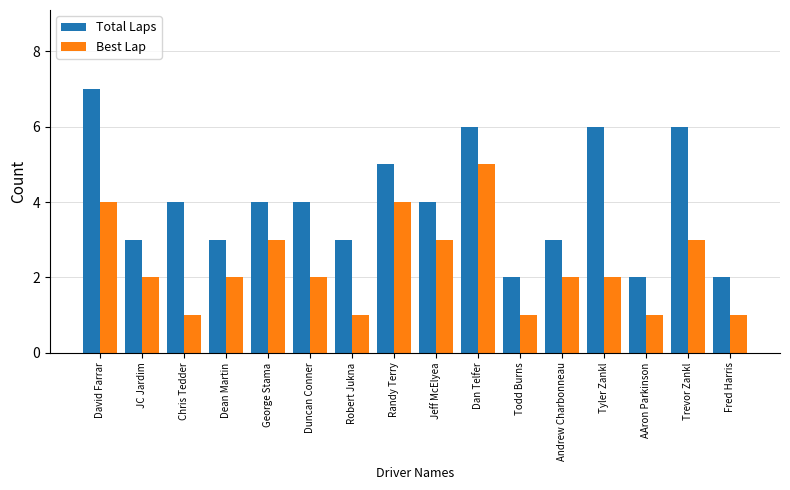

Count the Total Laps values in the range 3 to 6.

12